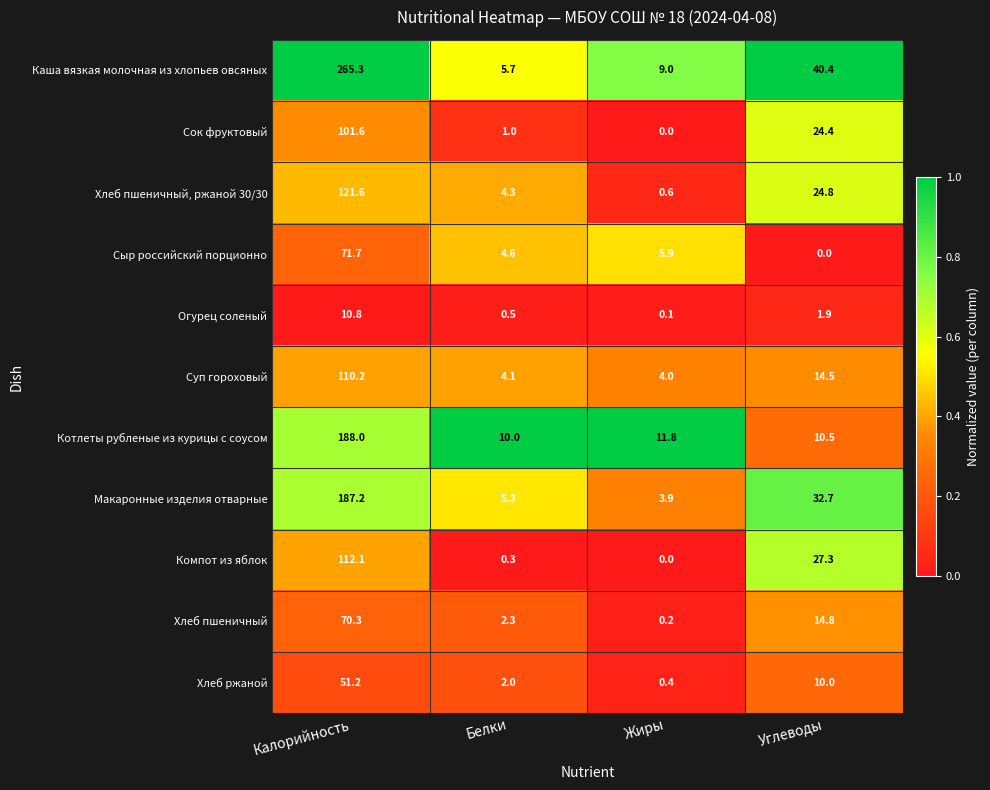

What is the average value of the Сыр российский порционно series?

20.6